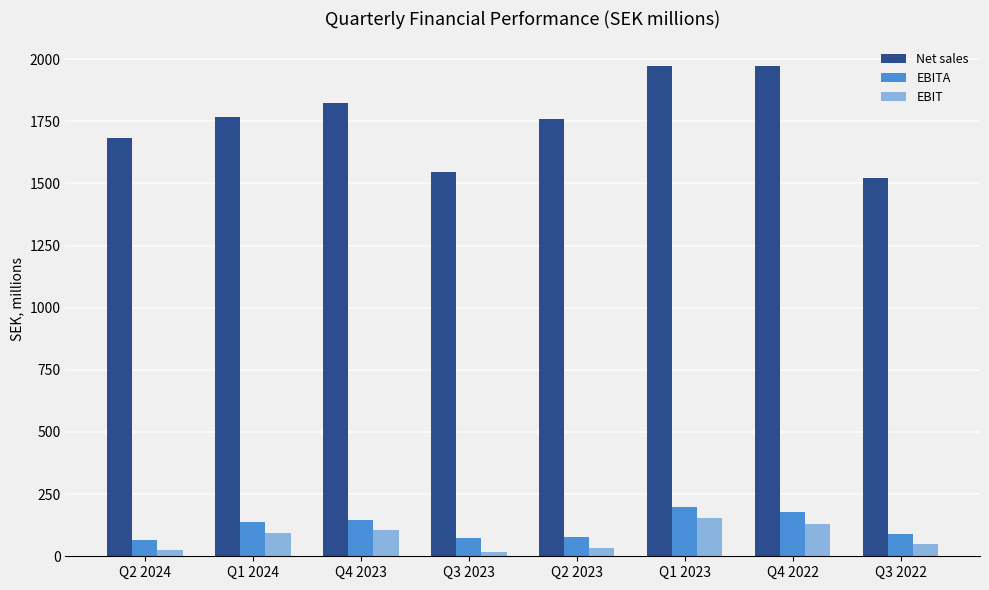

What is the sum of all EBITA values?

966.5